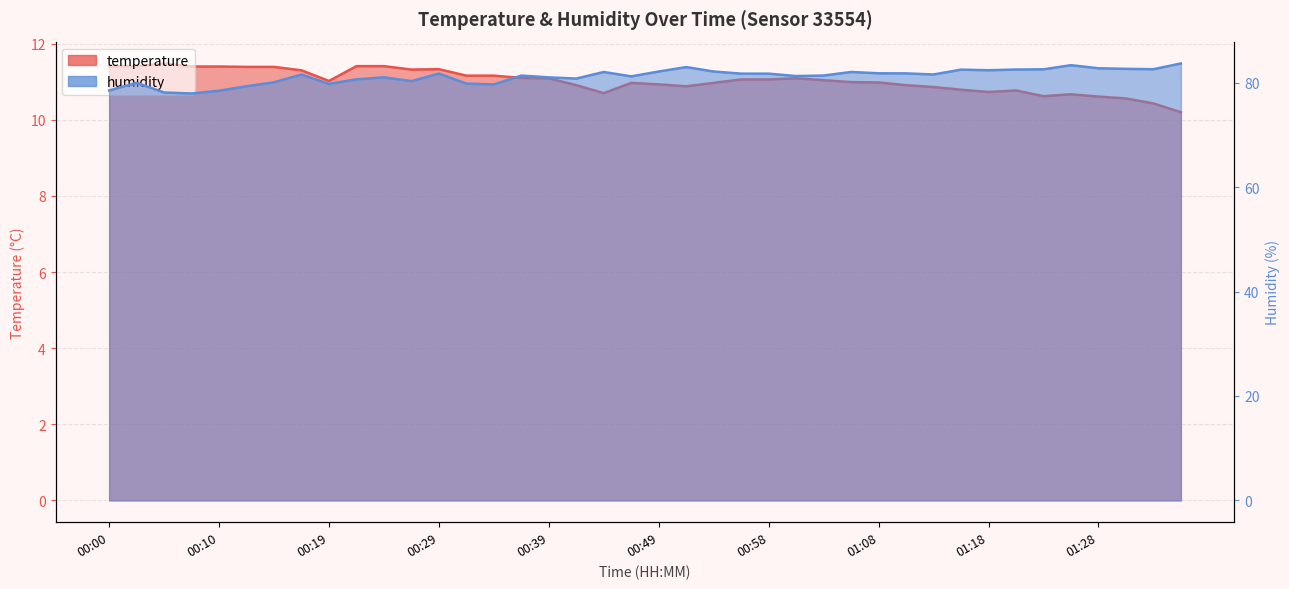

Reading right to left, extract all data points from this chart.

temperature: 01:35=10.2	01:33=10.4	01:30=10.6	01:28=10.6	01:25=10.7	01:23=10.6	01:20=10.8	01:18=10.7	01:16=10.8	01:13=10.9	01:11=10.9	01:08=11.0	01:06=11.0	01:03=11.0	01:01=11.1	00:58=11.1	00:56=11.1	00:54=11.0	00:51=10.9	00:49=10.9	00:46=11.0	00:44=10.7	00:41=10.9	00:39=11.1	00:36=11.1	00:34=11.2	00:31=11.2	00:29=11.3	00:27=11.3	00:24=11.4	00:22=11.4	00:19=11.0	00:17=11.3	00:14=11.4	00:12=11.4	00:10=11.4	00:07=11.4	00:05=11.5	00:02=11.4	00:00=11.4
humidity: 01:35=83.7	01:33=82.6	01:30=82.7	01:28=82.8	01:25=83.4	01:23=82.6	01:20=82.5	01:18=82.4	01:16=82.5	01:13=81.6	01:11=81.8	01:08=81.8	01:06=82.1	01:03=81.4	01:01=81.3	00:58=81.7	00:56=81.7	00:54=82.2	00:51=83.0	00:49=82.2	00:46=81.2	00:44=82.1	00:41=80.8	00:39=81.0	00:36=81.4	00:34=79.7	00:31=79.8	00:29=81.8	00:27=80.3	00:24=81.0	00:22=80.7	00:19=79.8	00:17=81.6	00:14=80.1	00:12=79.3	00:10=78.5	00:07=77.9	00:05=78.1	00:02=80.0	00:00=78.5